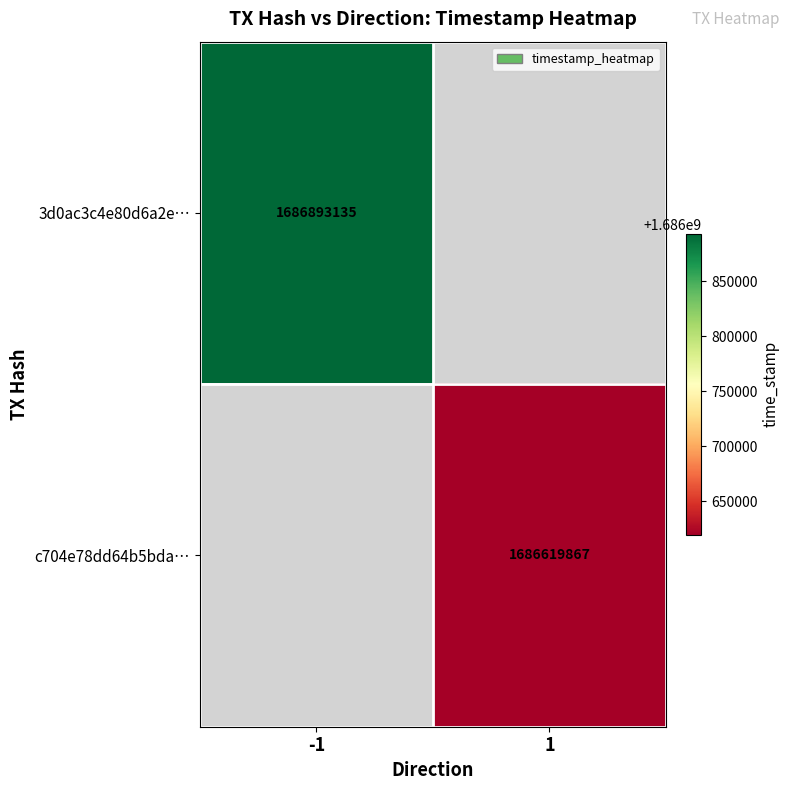

Is it true that 3d0ac3c4e80d6a2e… equals 1686893135 at -1?

True